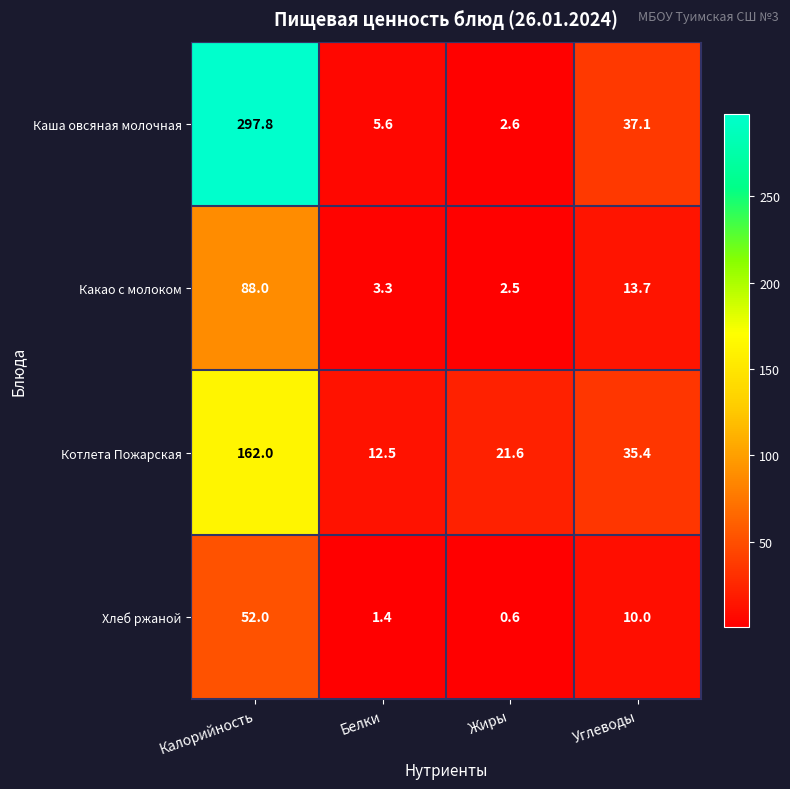

What is the difference between the highest and lowest values at Белки?

11.1